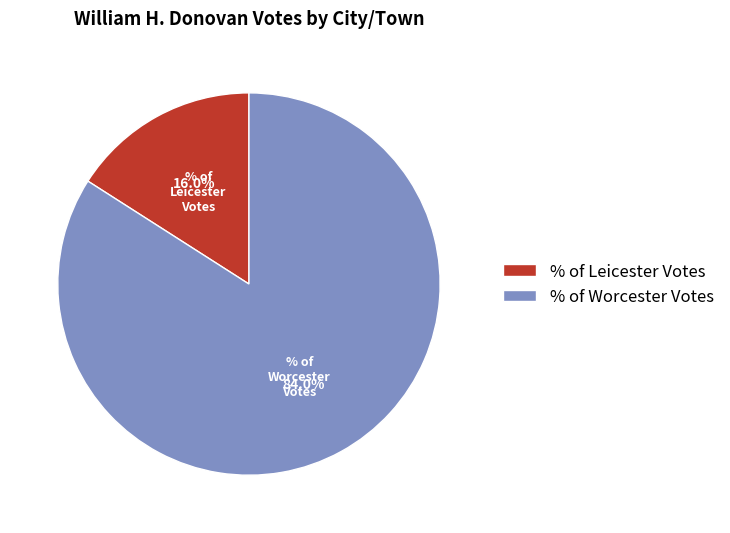

Is the sum of % of Worcester Votes and % of Leicester Votes greater than half?

Yes